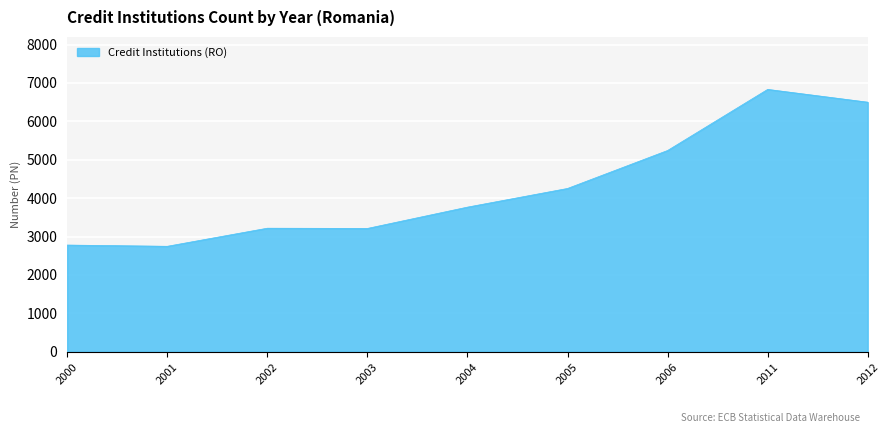

Approximately how many times larger is the value at 2001 compared to 2004?

0.7